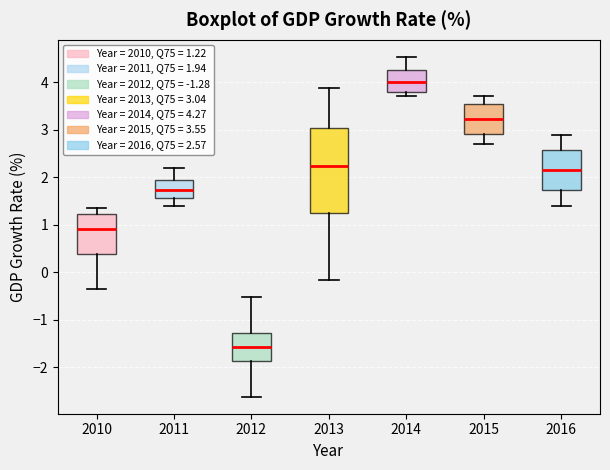

Where is the upper edge of the box at x = 2016 on the y-axis? The values are not printed on the chart, so give them approximately, as read against the axis.

2.6